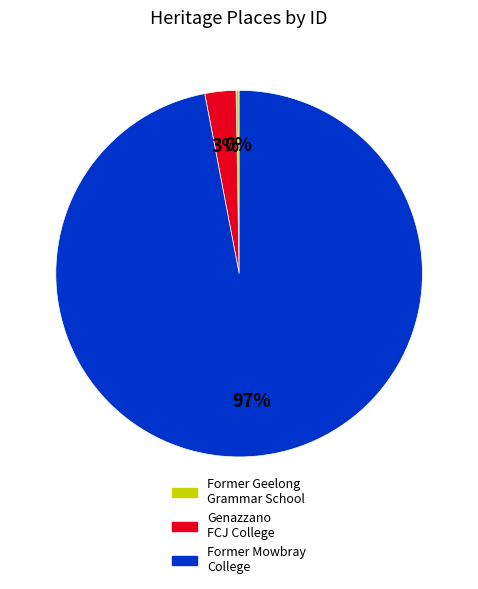

What percentage is the Genazzano FCJ College slice, to the nearest percent?

3%